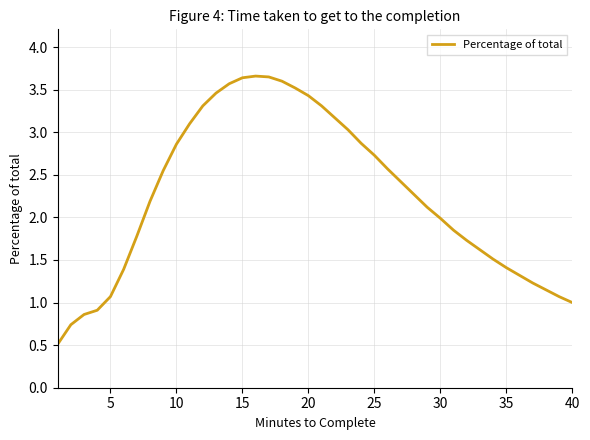

What is the sum of all values?

90.2